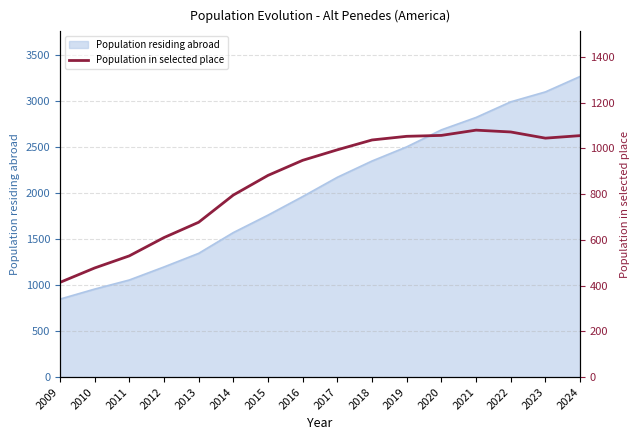

At which category does the data reach its first local peak?

2021